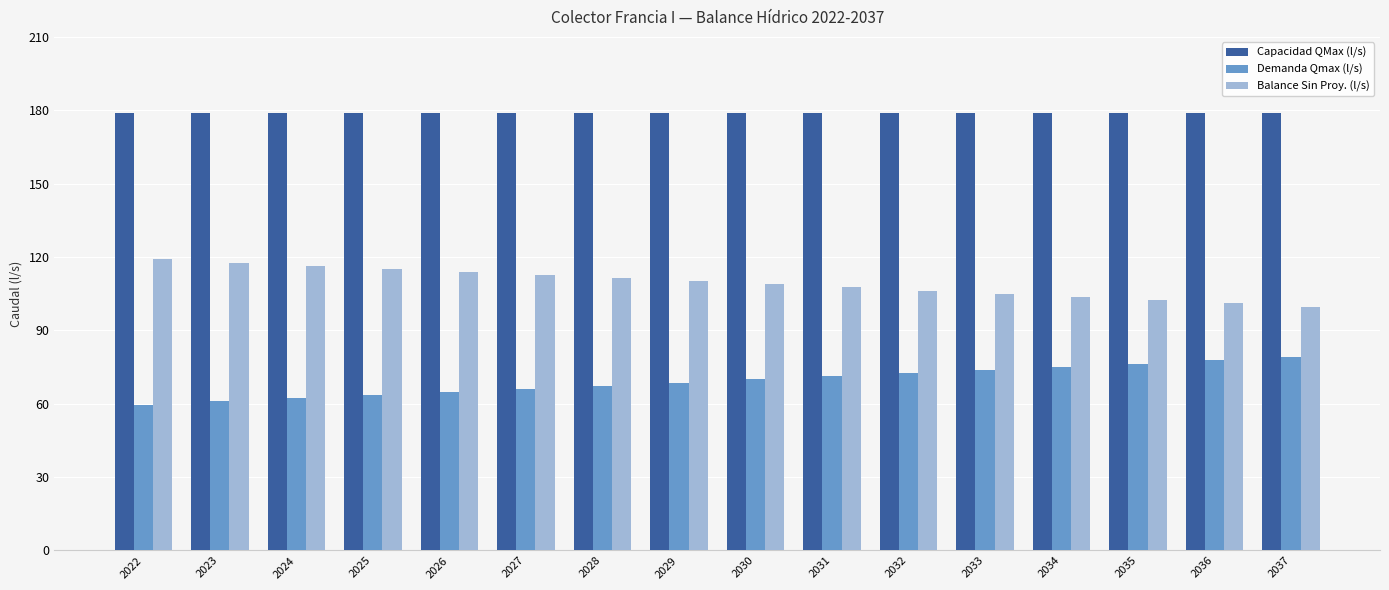

Rank the series at 2023 from lowest to highest value.

Demanda Qmax (l/s), Balance Sin Proy. (l/s), Capacidad QMax (l/s)